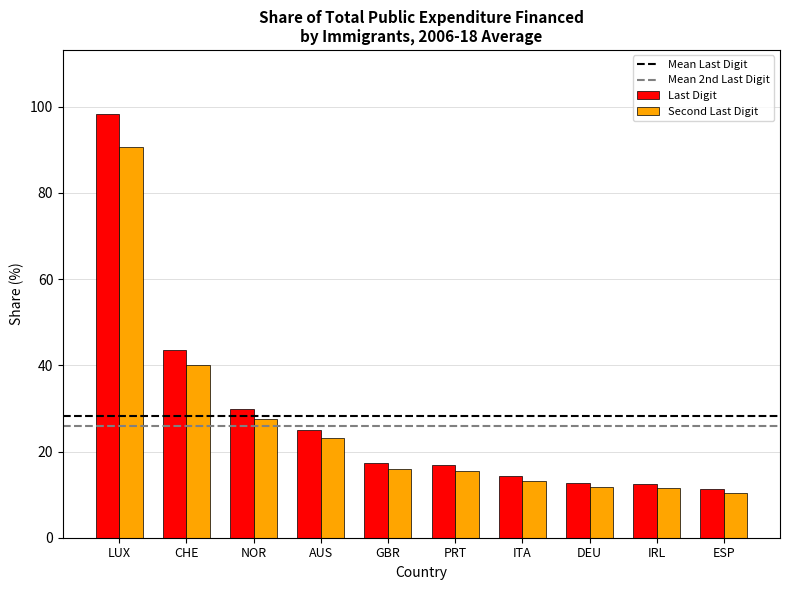

What is the sum of the Last Digit values at AUS and GBR?

42.4